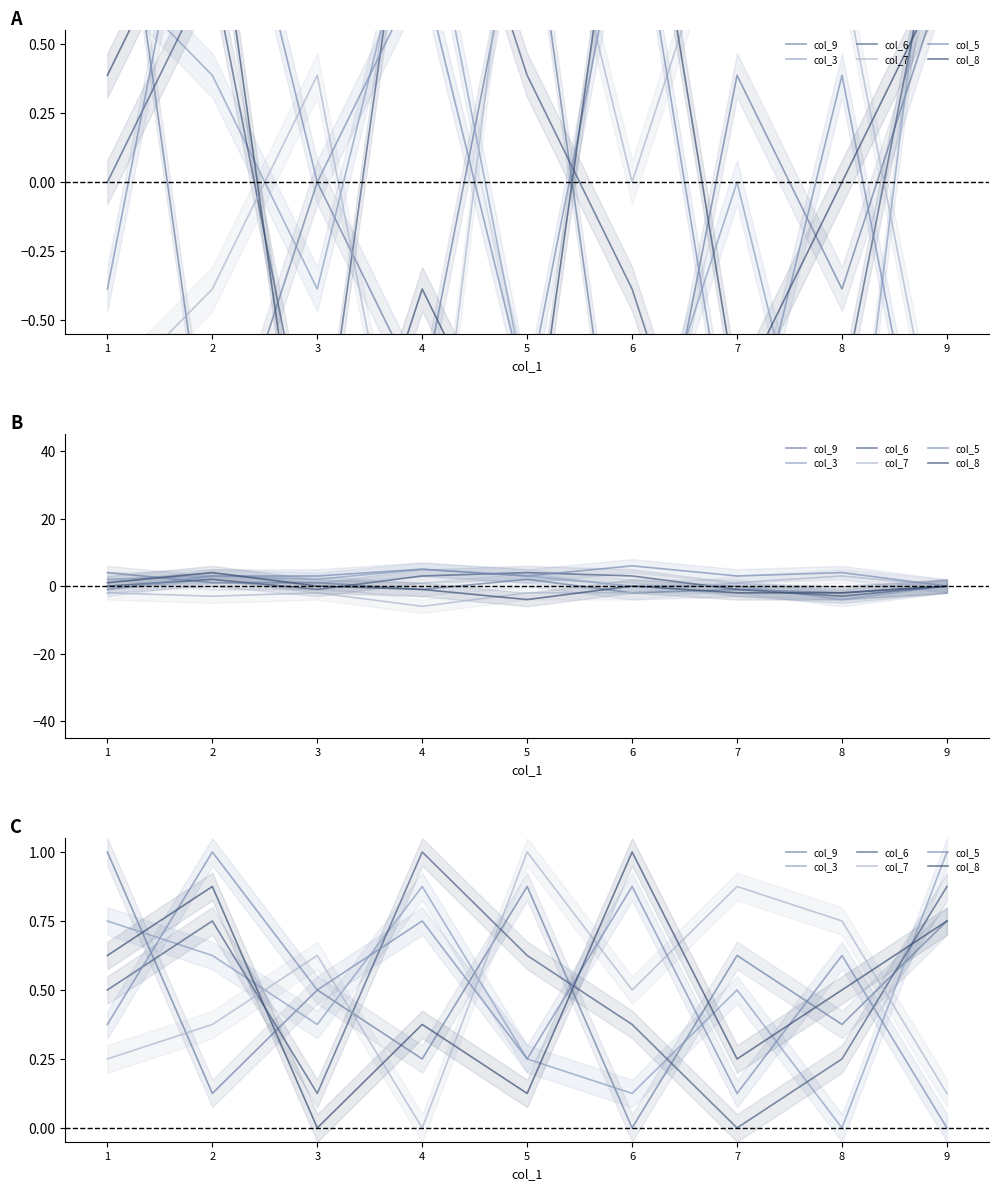

Reading left to right, list all the values displayed in this chart.

col_9: 1.0	0.1	0.5	0.2	0.9	0.0	0.6	0.4	0.7
col_3: 0.7	0.6	0.4	0.9	0.2	0.1	0.5	0.0	1.0
col_6: 0.5	0.7	0.1	1.0	0.6	0.4	0.0	0.2	0.9
col_7: 0.2	0.4	0.6	0.0	1.0	0.5	0.9	0.7	0.1
col_5: 0.4	1.0	0.5	0.7	0.2	0.9	0.1	0.6	0.0
col_8: 0.6	0.9	0.0	0.4	0.1	1.0	0.2	0.5	0.7